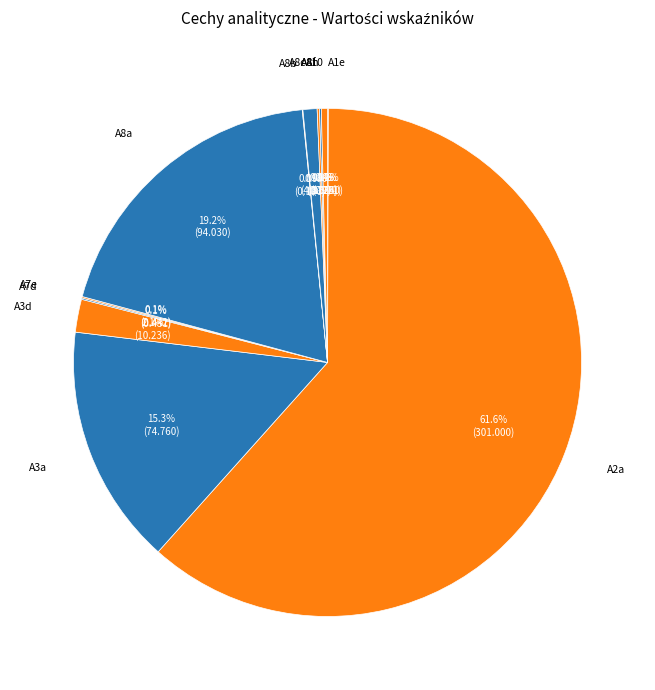

Which category accounts for the majority?

A2a